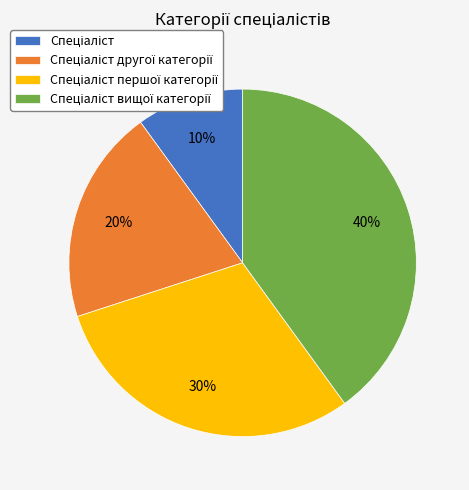

To the nearest percent, what is the difference between the largest and smallest slice percentages?

30%